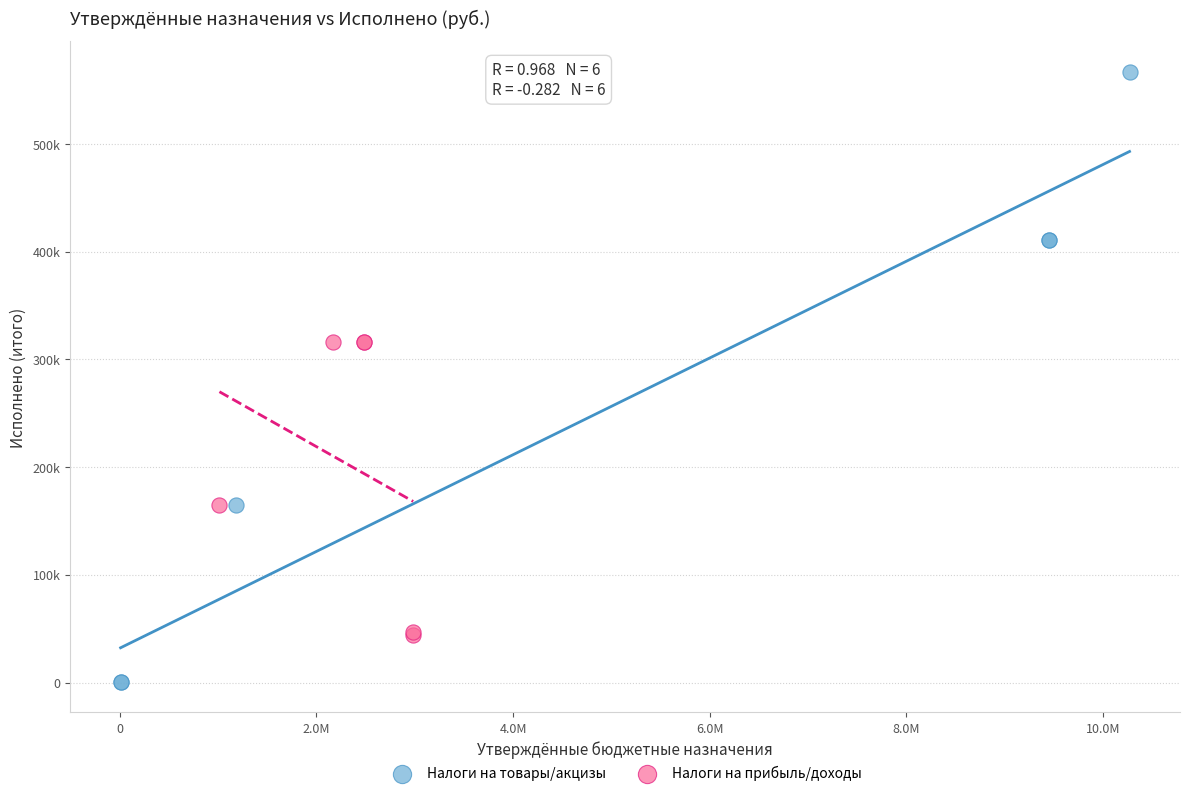

Which series reaches the minimum Y coordinate?

Налоги на товары/акцизы